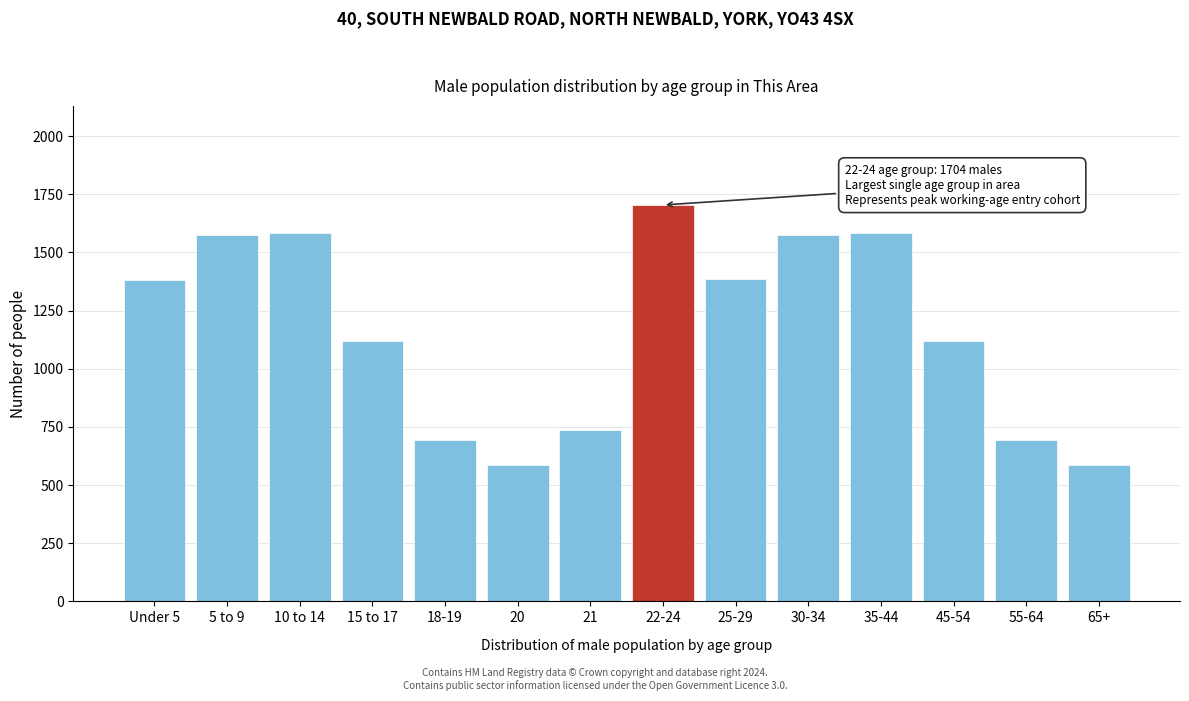

True or false: the data shows 476 at 35-44.

False